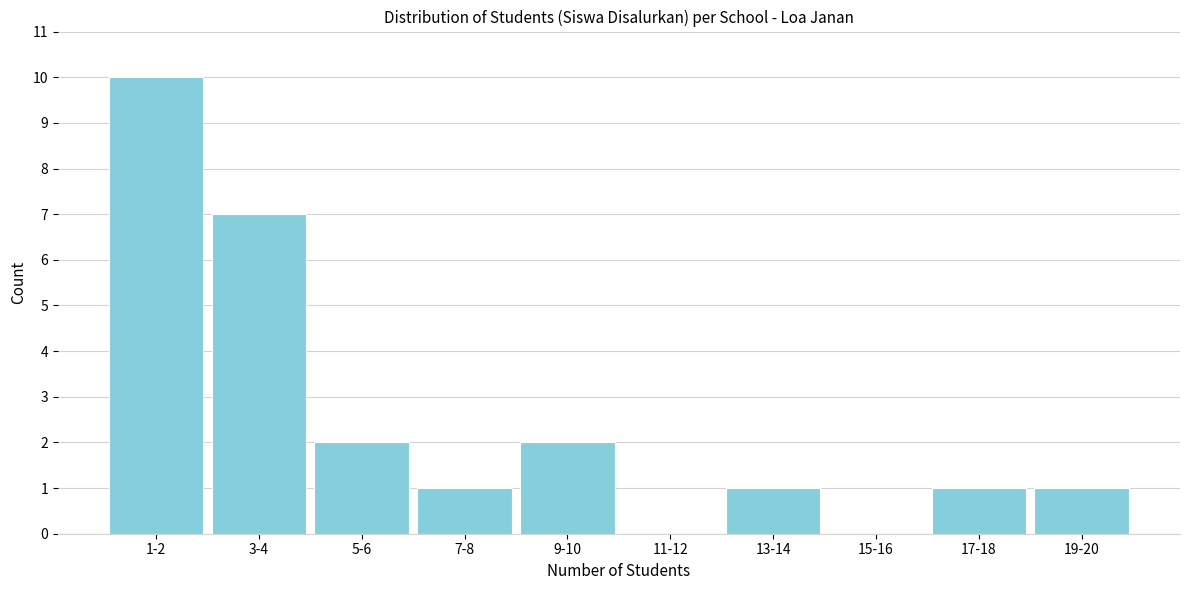

Reading right to left, list all the values displayed in this chart.

19-20=1	17-18=1	15-16=0	13-14=1	11-12=0	9-10=2	7-8=1	5-6=2	3-4=7	1-2=10